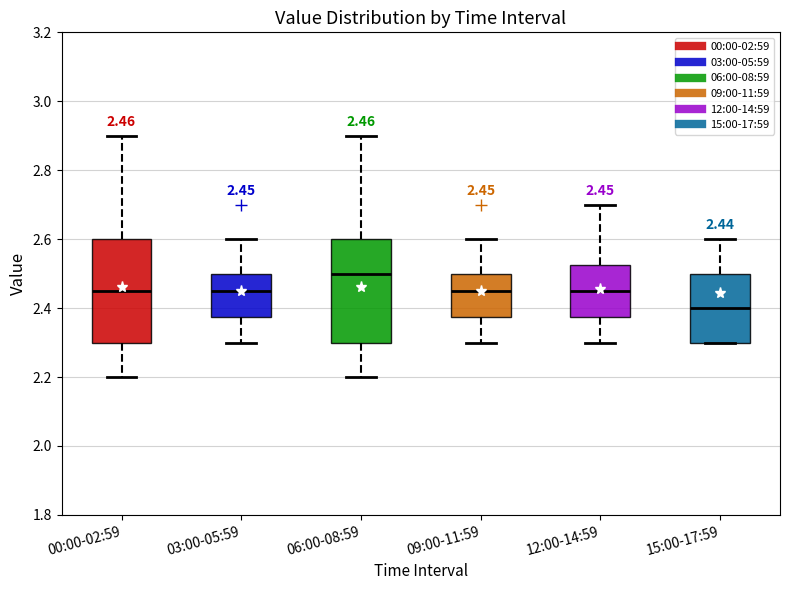

Which box has the highest median line?

06:00-08:59